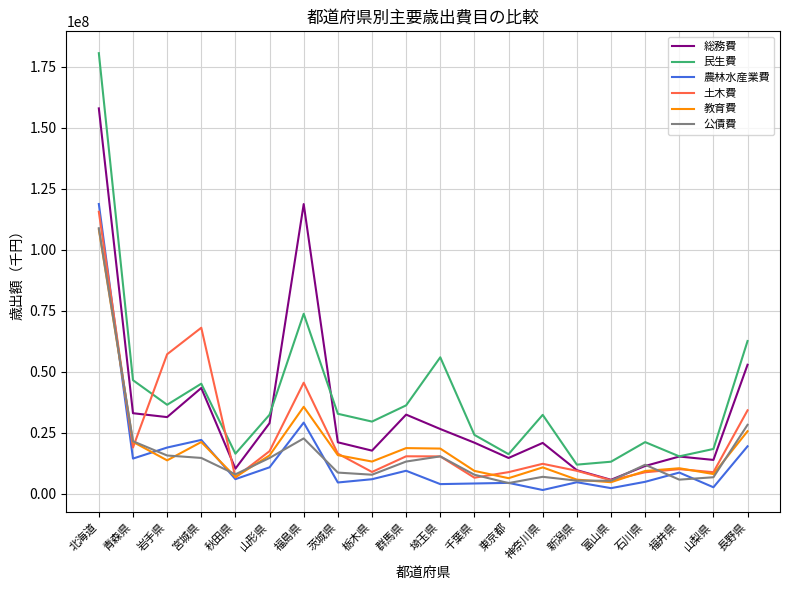

What is the difference between the maximum and minimum values in the 教育費 series?

103567402